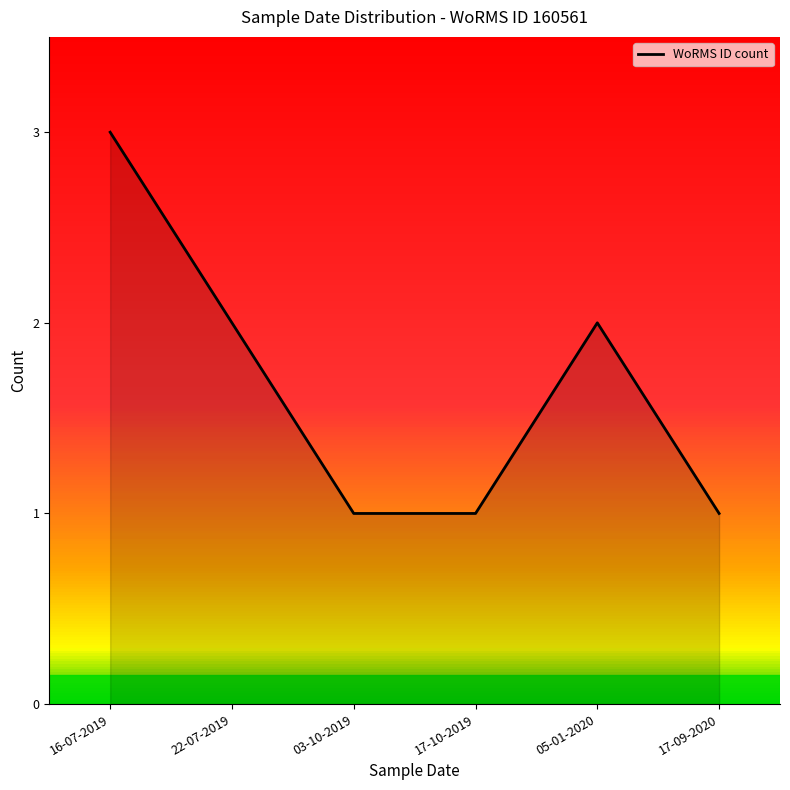

Rank the categories by value from highest to lowest.

16-07-2019, 22-07-2019, 05-01-2020, 03-10-2019, 17-10-2019, 17-09-2020